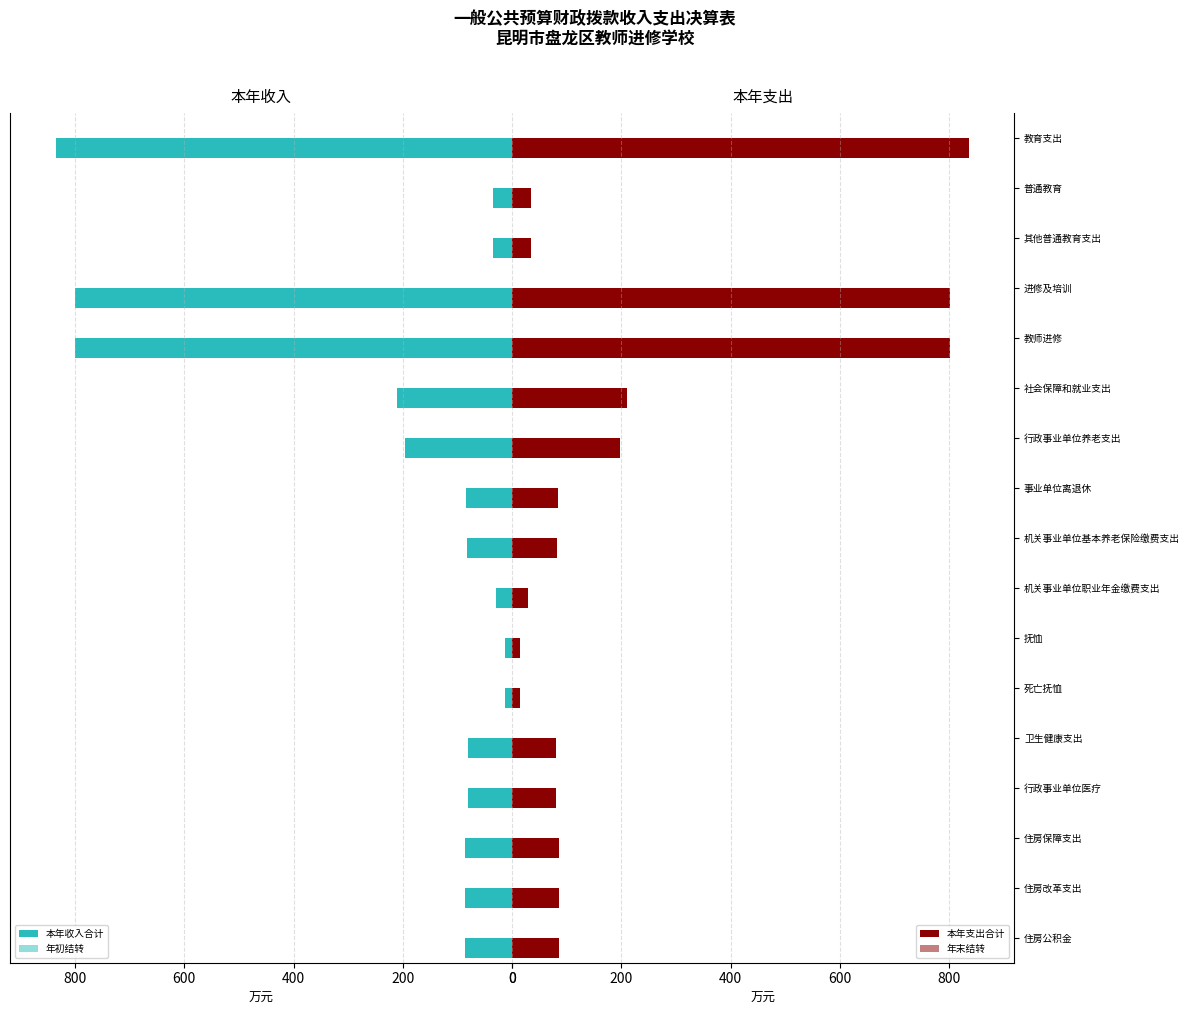

What is the total value across all series at 16?

173.0